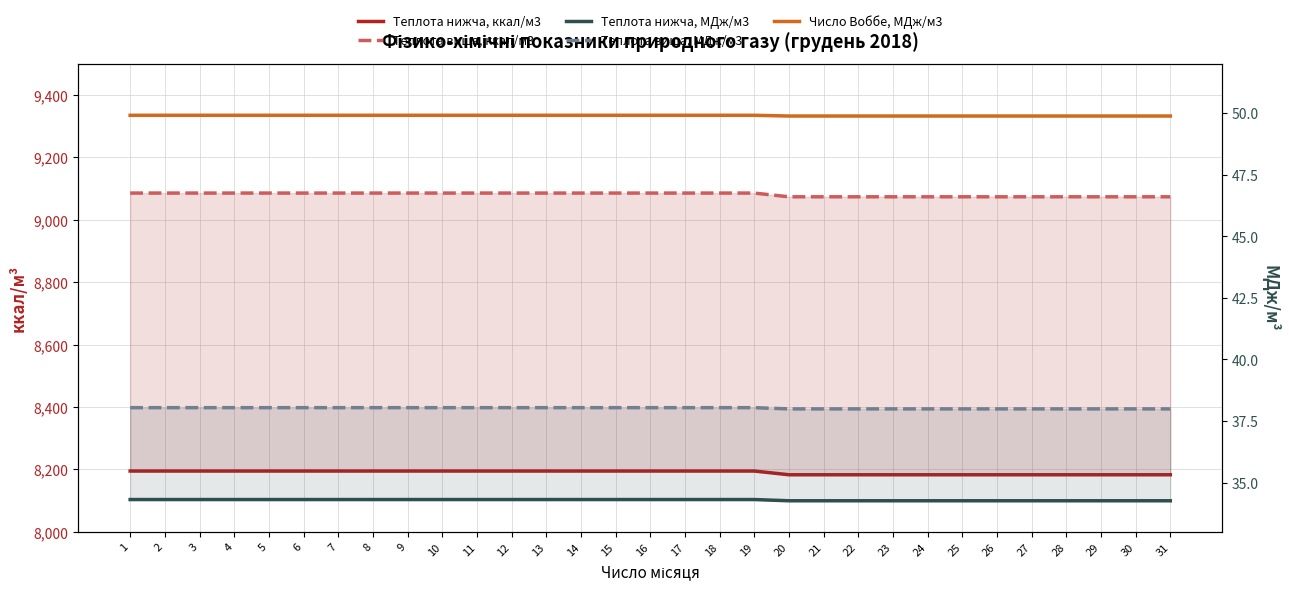

Reading left to right, transcribe all the data shown in this chart.

Теплота нижча, ккал/м3: 8194.8	8194.8	8194.8	8194.8	8194.8	8194.8	8194.8	8194.8	8194.8	8194.8	8194.8	8194.8	8194.8	8194.8	8194.8	8194.8	8194.8	8194.8	8194.8	8182.9	8182.9	8182.9	8182.9	8182.9	8182.9	8182.9	8182.9	8182.9	8182.9	8182.9	8182.9
Теплота вища, ккал/м3: 9085.7	9085.7	9085.7	9085.7	9085.7	9085.7	9085.7	9085.7	9085.7	9085.7	9085.7	9085.7	9085.7	9085.7	9085.7	9085.7	9085.7	9085.7	9085.7	9073.8	9073.8	9073.8	9073.8	9073.8	9073.8	9073.8	9073.8	9073.8	9073.8	9073.8	9073.8
Теплота нижча, МДж/м3: 34.3	34.3	34.3	34.3	34.3	34.3	34.3	34.3	34.3	34.3	34.3	34.3	34.3	34.3	34.3	34.3	34.3	34.3	34.3	34.3	34.3	34.3	34.3	34.3	34.3	34.3	34.3	34.3	34.3	34.3	34.3
Теплота вища, МДж/м3: 38.0	38.0	38.0	38.0	38.0	38.0	38.0	38.0	38.0	38.0	38.0	38.0	38.0	38.0	38.0	38.0	38.0	38.0	38.0	38.0	38.0	38.0	38.0	38.0	38.0	38.0	38.0	38.0	38.0	38.0	38.0
Число Воббе, МДж/м3: 49.9	49.9	49.9	49.9	49.9	49.9	49.9	49.9	49.9	49.9	49.9	49.9	49.9	49.9	49.9	49.9	49.9	49.9	49.9	49.9	49.9	49.9	49.9	49.9	49.9	49.9	49.9	49.9	49.9	49.9	49.9